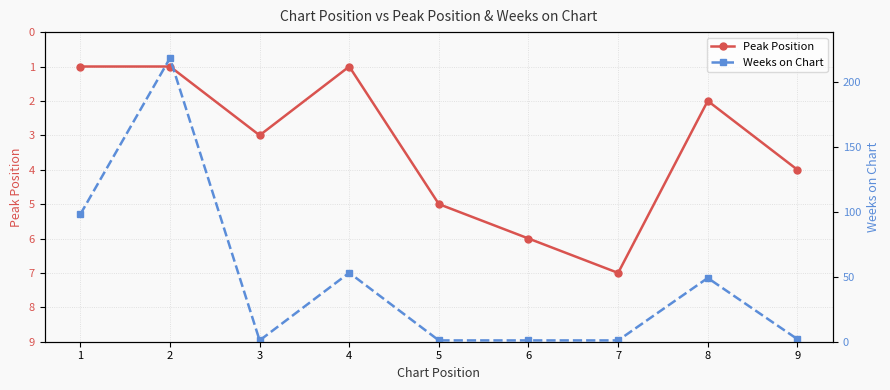

How many data points in Weeks on Chart are less than 2?

4